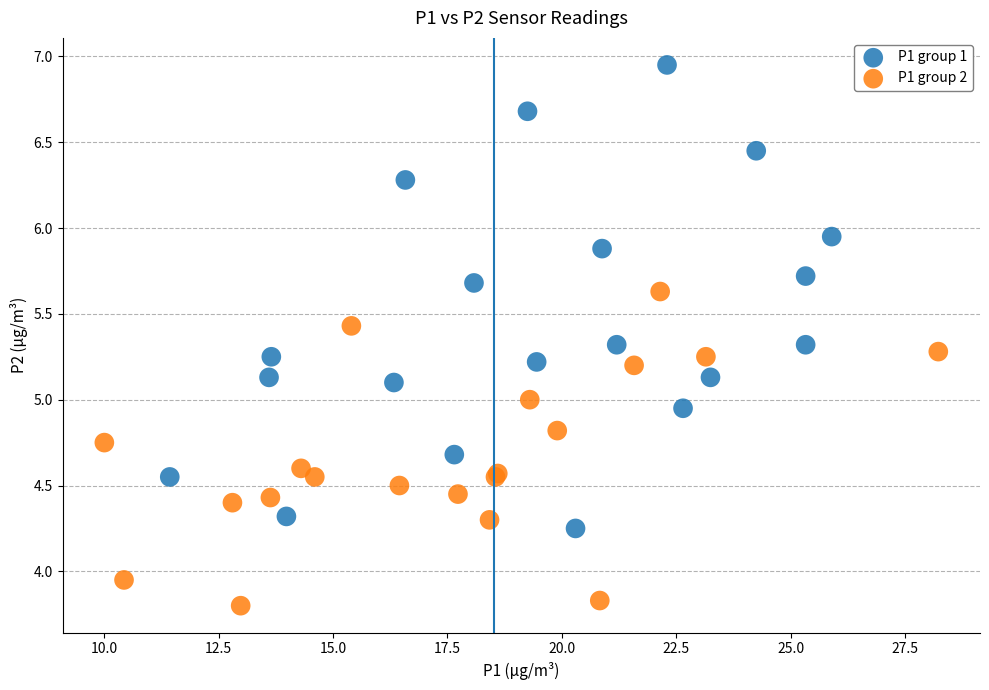

Which series has the widest spread of Y values?

P1 group 1